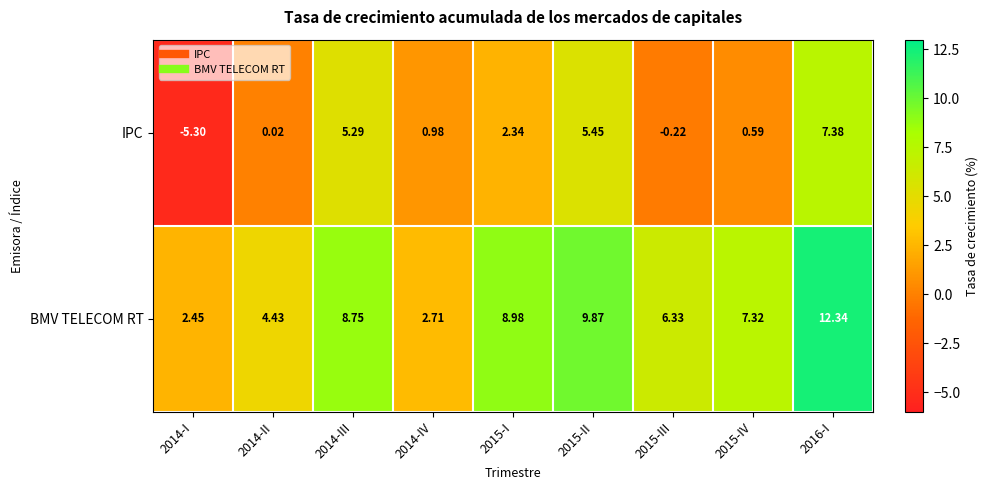

At 2015-I, list the series in order from largest to smallest.

BMV TELECOM RT, IPC